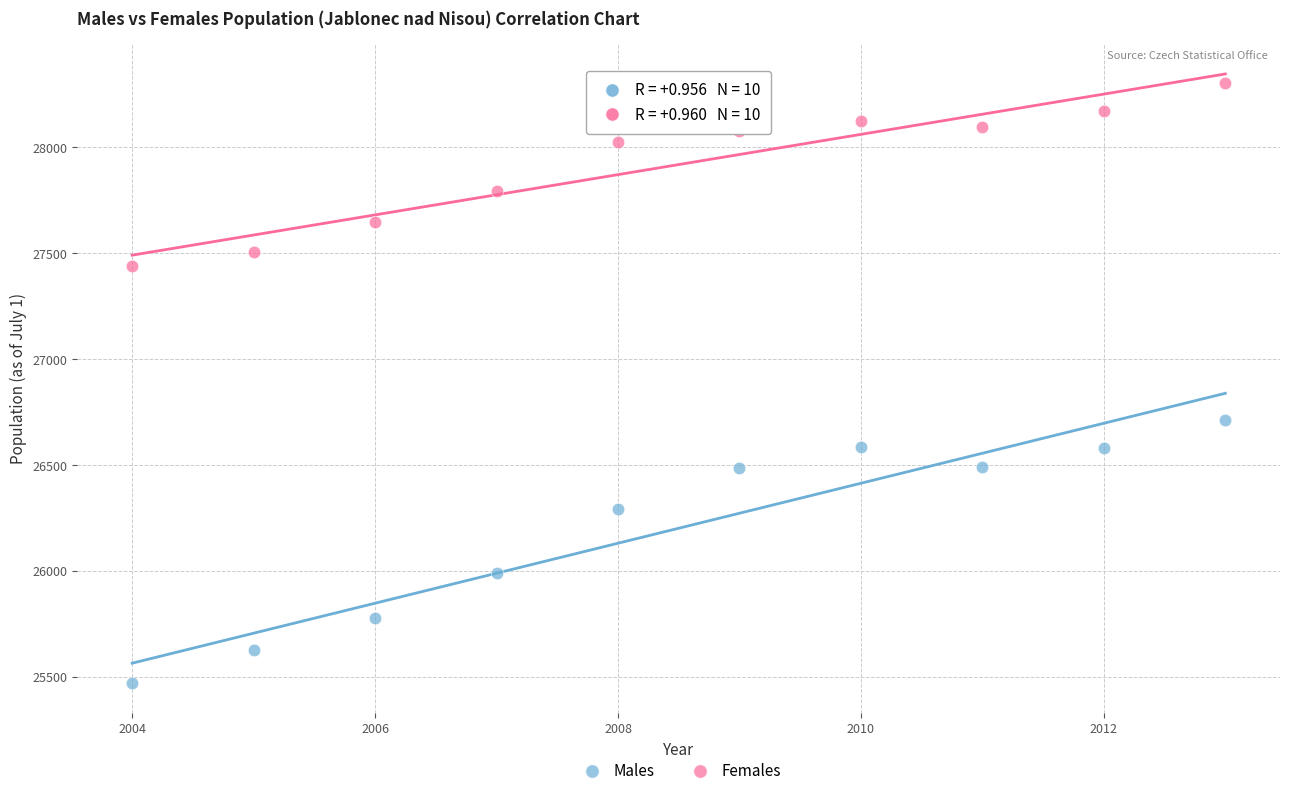

Which series contains the lowest Y value?

Males